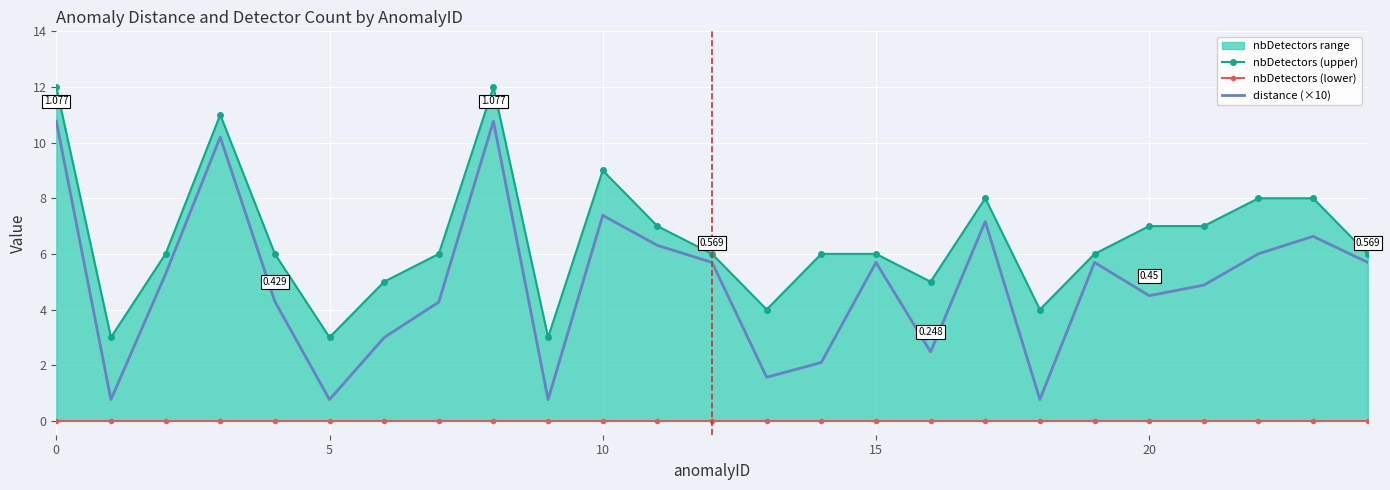

Between 5 and 18, which is larger?

18